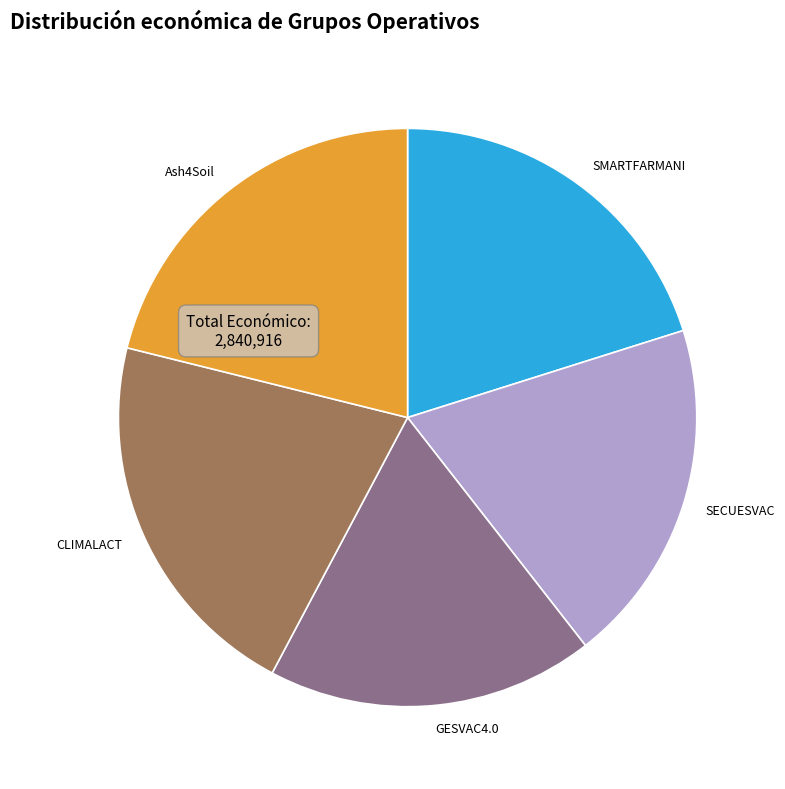

The Ash4Soil slice represents 11% of the pie. True or false?

False